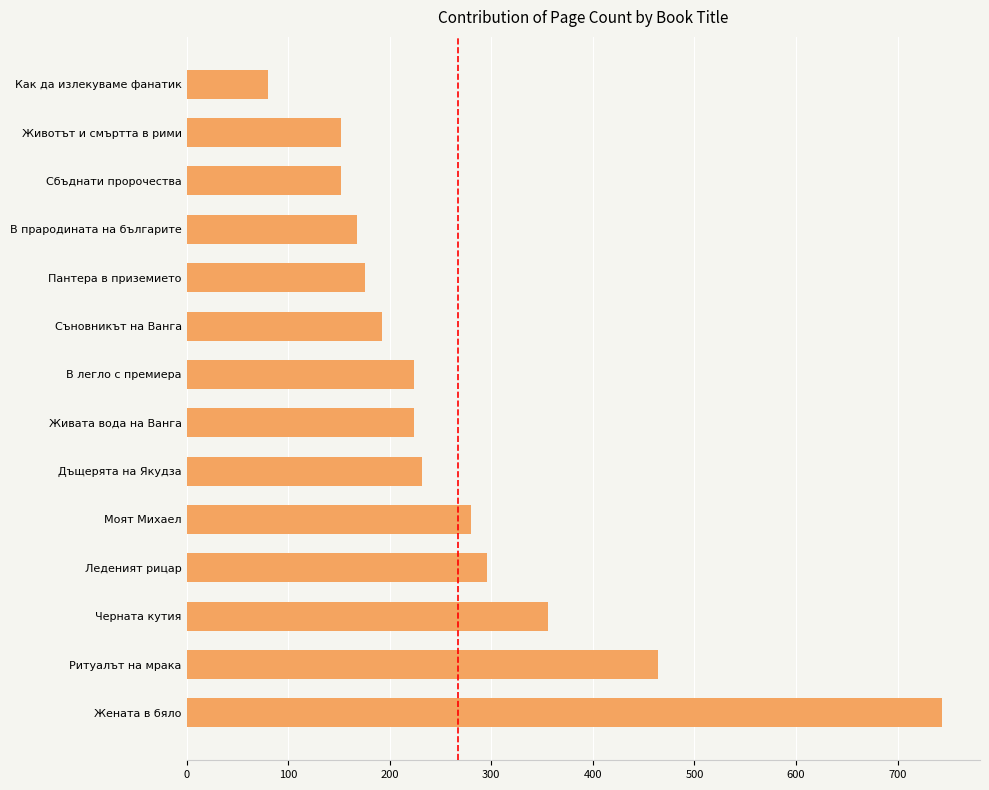

Between Живата вода на Ванга and Черната кутия, which is larger?

Черната кутия